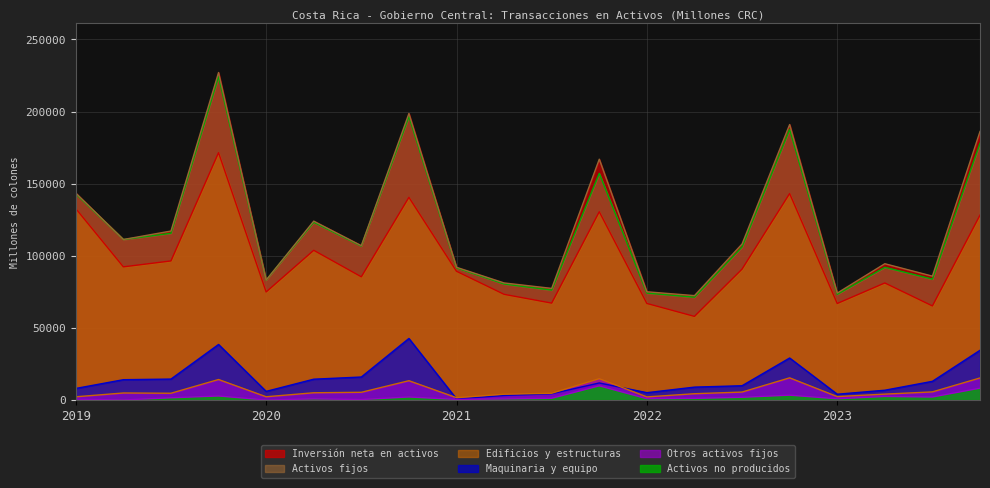

At how many categories does at least one series exceed 153428?

5